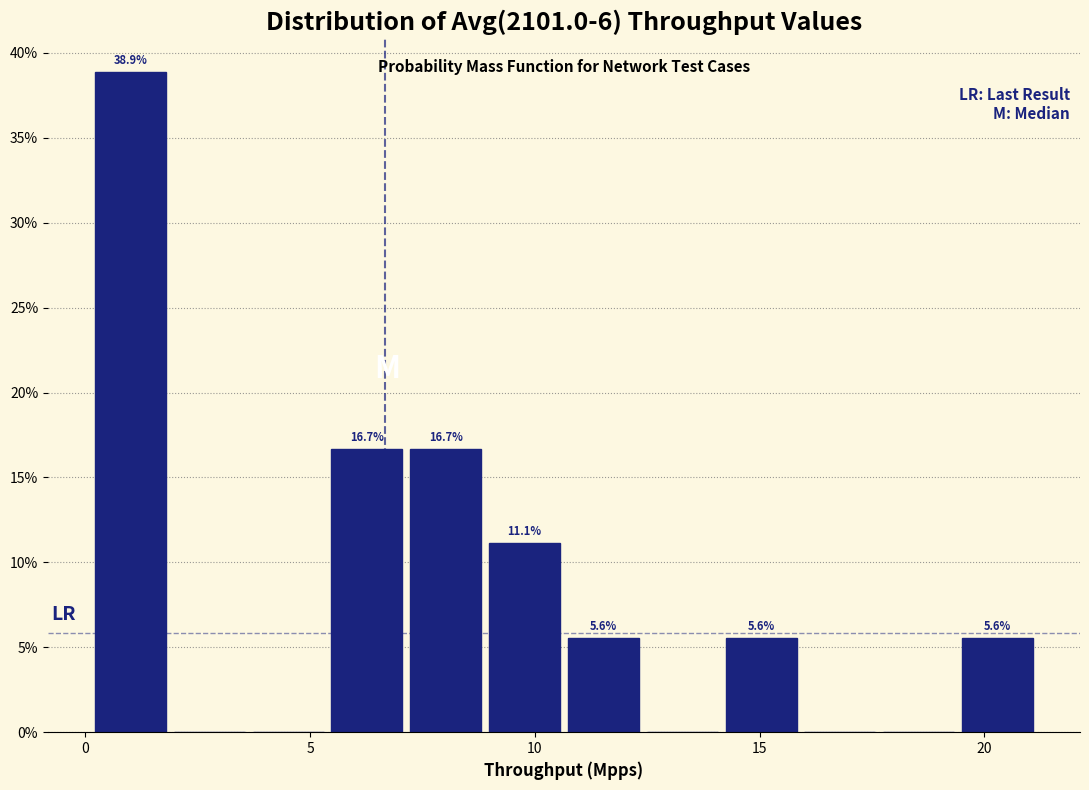

Read against the x-axis, roughly where is the centre of the tallest bar?

1.0